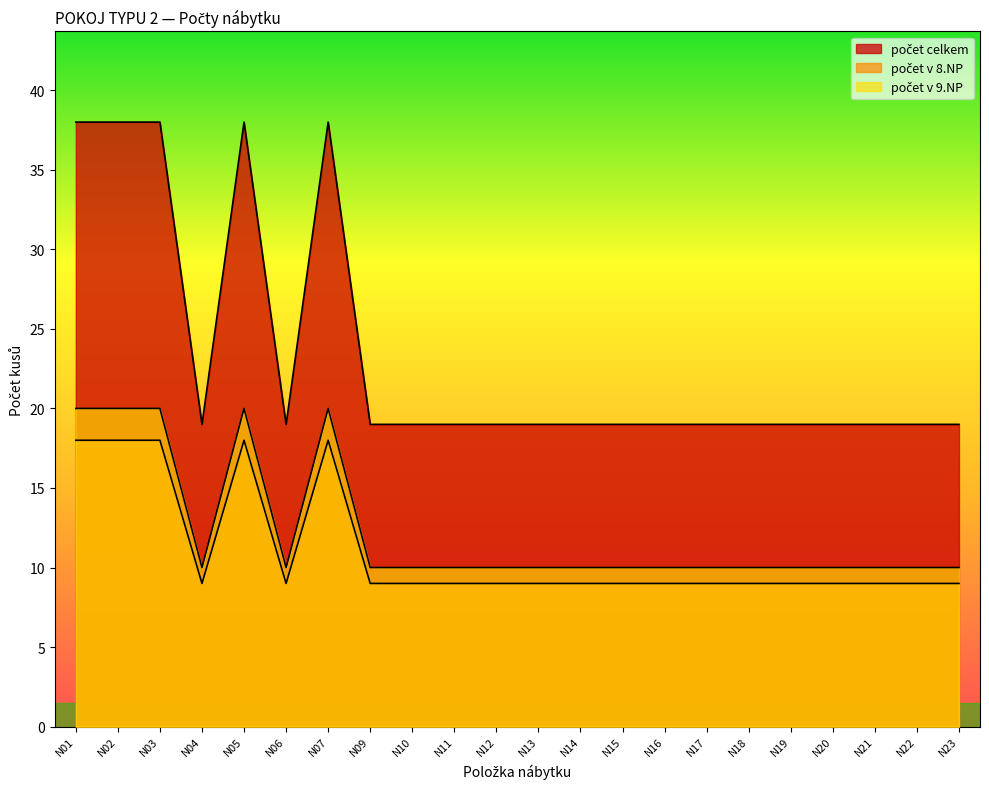

How many lines are shown in the chart?

3